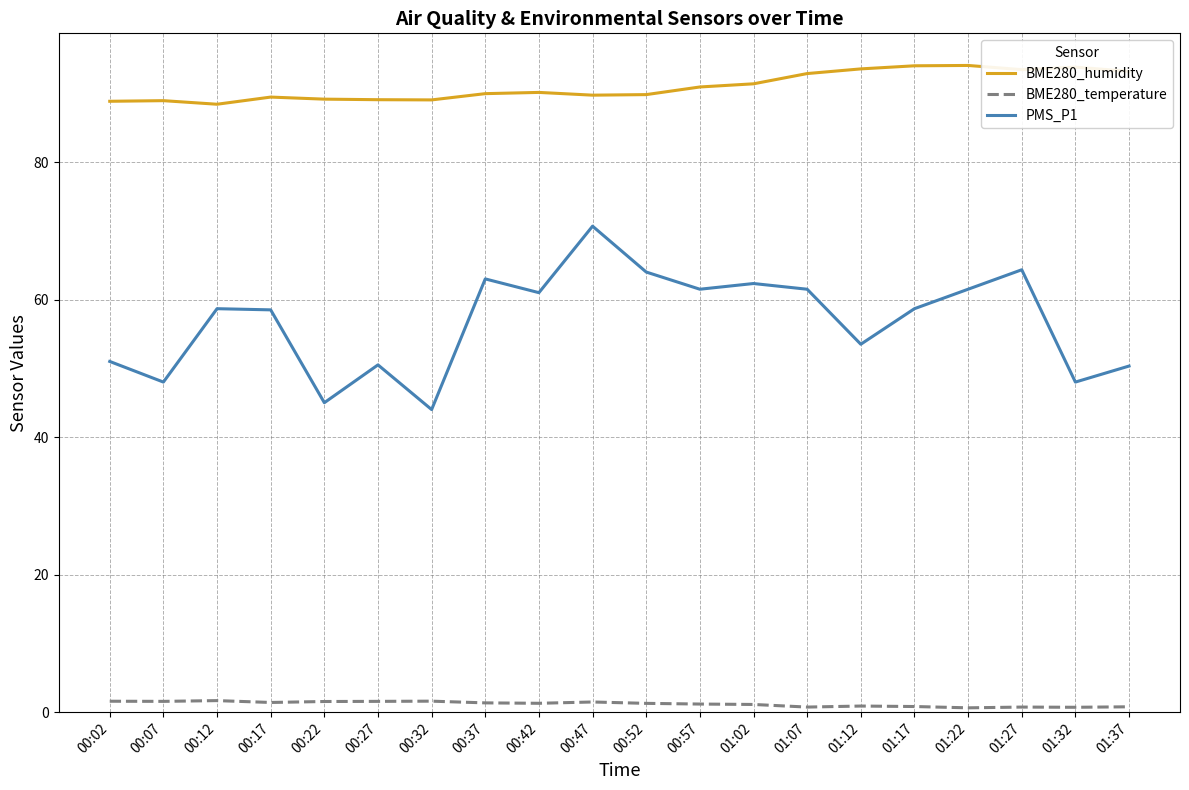

True or false: BME280_temperature and PMS_P1 cross at least once.

False